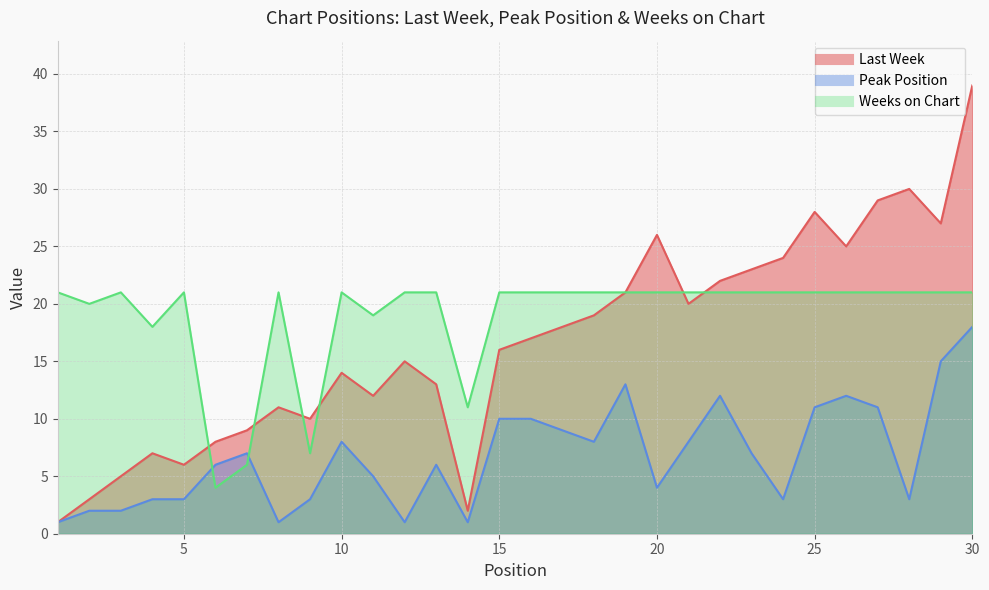

Rank the series by their average value, from highest to lowest.

Weeks on Chart, Last Week, Peak Position